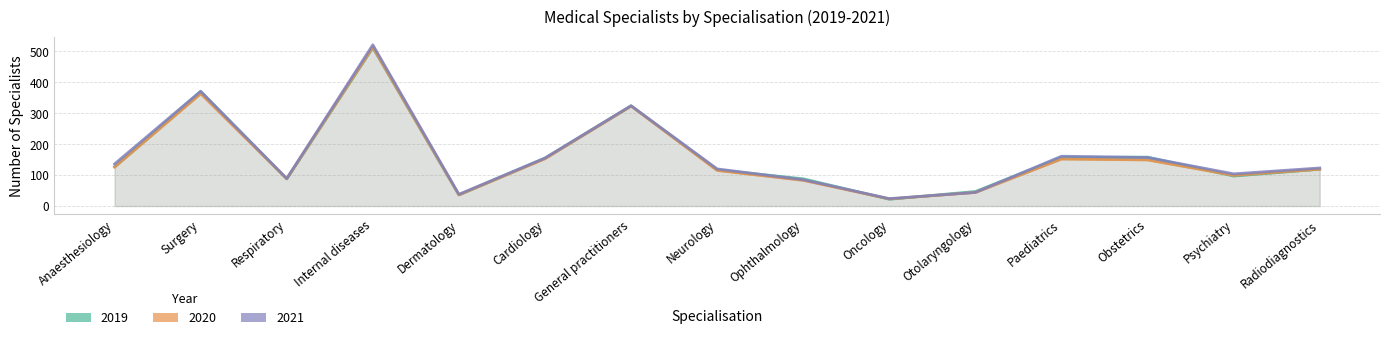

Reading left to right, what are all the values shown in this chart?

2019: Anaesthesiology=127	Surgery=370	Respiratory=88	Internal diseases=512	Dermatology=36	Cardiology=155	General practitioners=324	Neurology=117	Ophthalmology=88	Oncology=22	Otolaryngology=47	Paediatrics=157	Obstetrics=158	Psychiatry=97	Radiodiagnostics=119
2020: Anaesthesiology=126	Surgery=363	Respiratory=88	Internal diseases=513	Dermatology=36	Cardiology=153	General practitioners=323	Neurology=115	Ophthalmology=83	Oncology=23	Otolaryngology=44	Paediatrics=152	Obstetrics=149	Psychiatry=99	Radiodiagnostics=119
2021: Anaesthesiology=136	Surgery=371	Respiratory=89	Internal diseases=521	Dermatology=38	Cardiology=155	General practitioners=324	Neurology=120	Ophthalmology=85	Oncology=24	Otolaryngology=44	Paediatrics=161	Obstetrics=157	Psychiatry=104	Radiodiagnostics=123